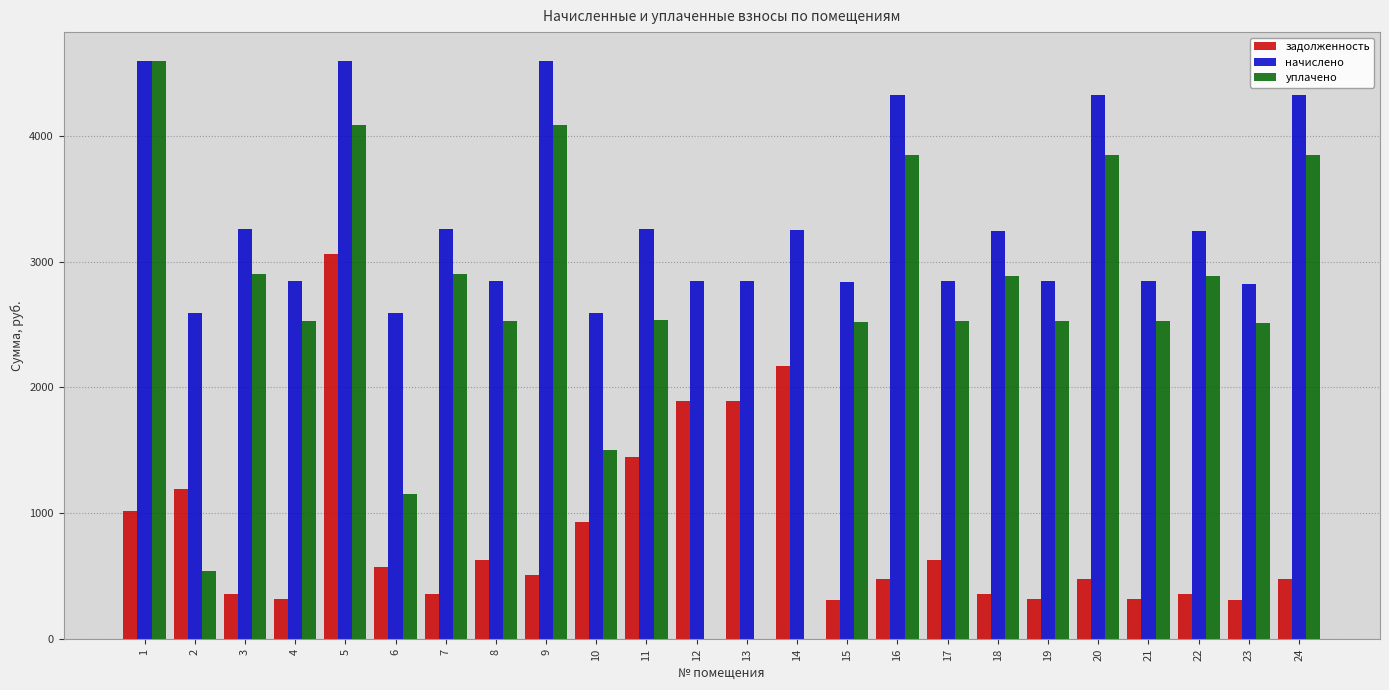

Is the value of уплачено at 3 greater than the value of задолженность at 9?

Yes